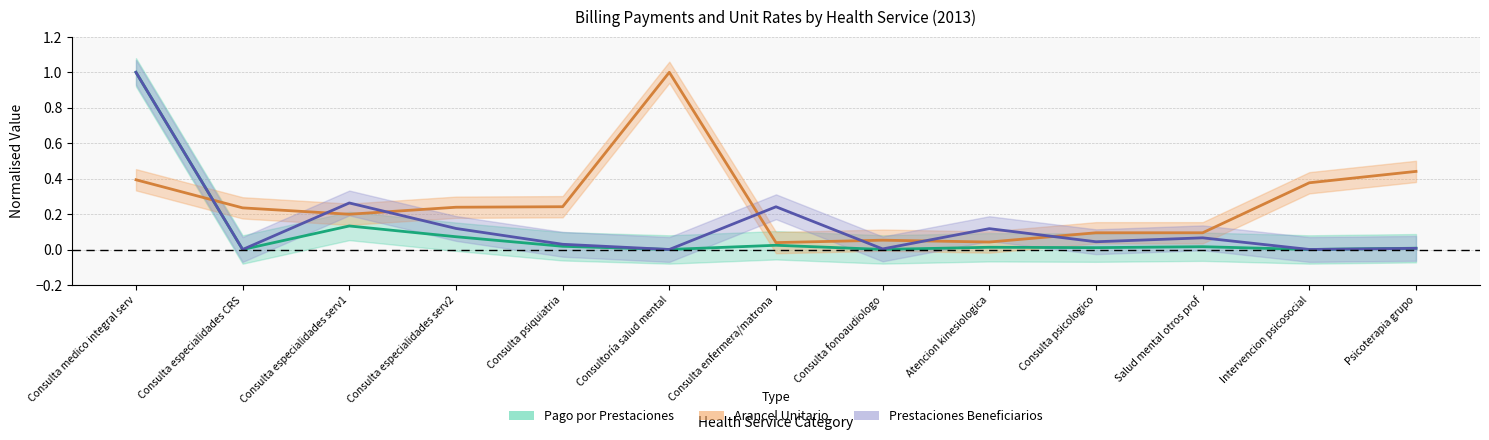

True or false: prestaciones and pago intersect in this chart.

True